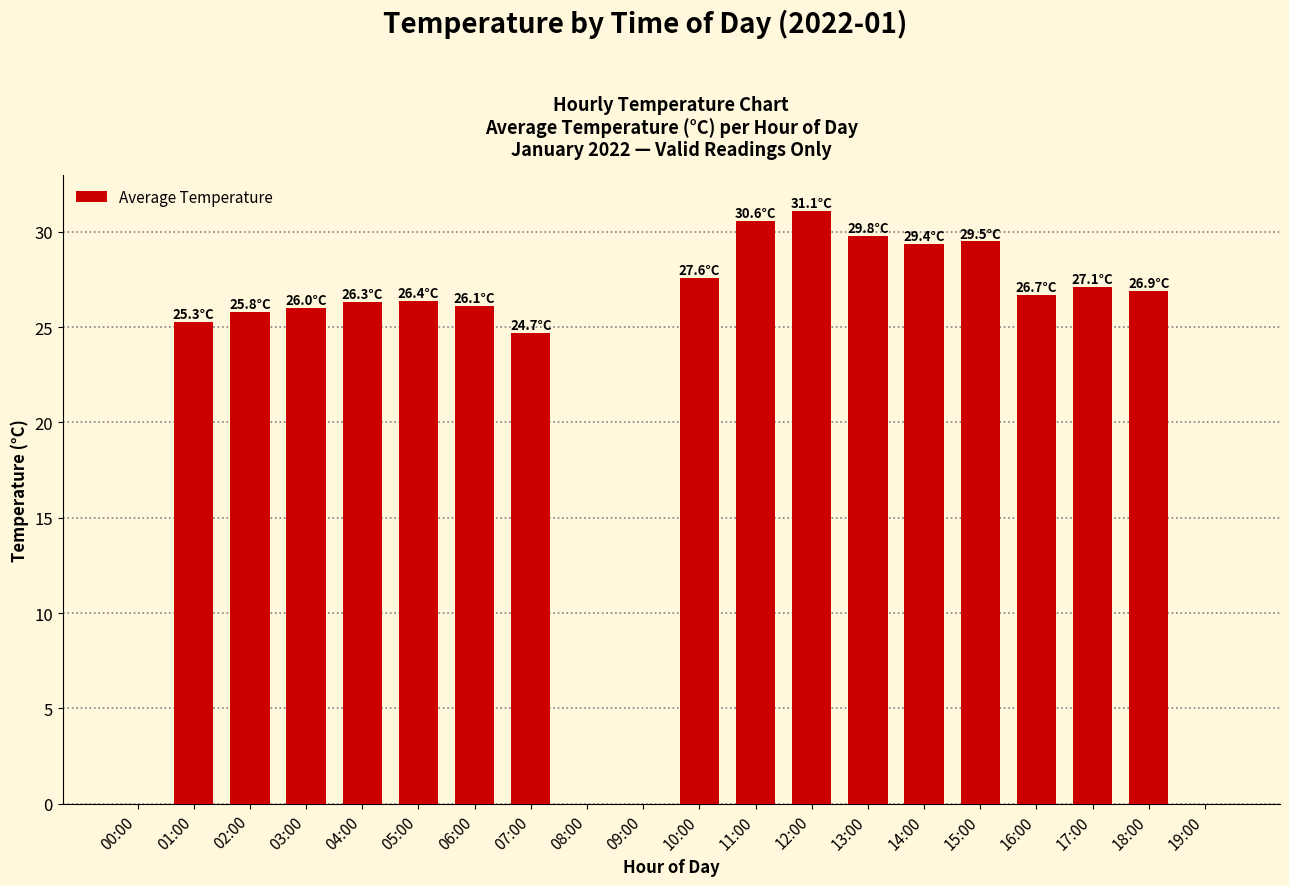

What is the sum of the values at 03:00 and 14:00?

55.4